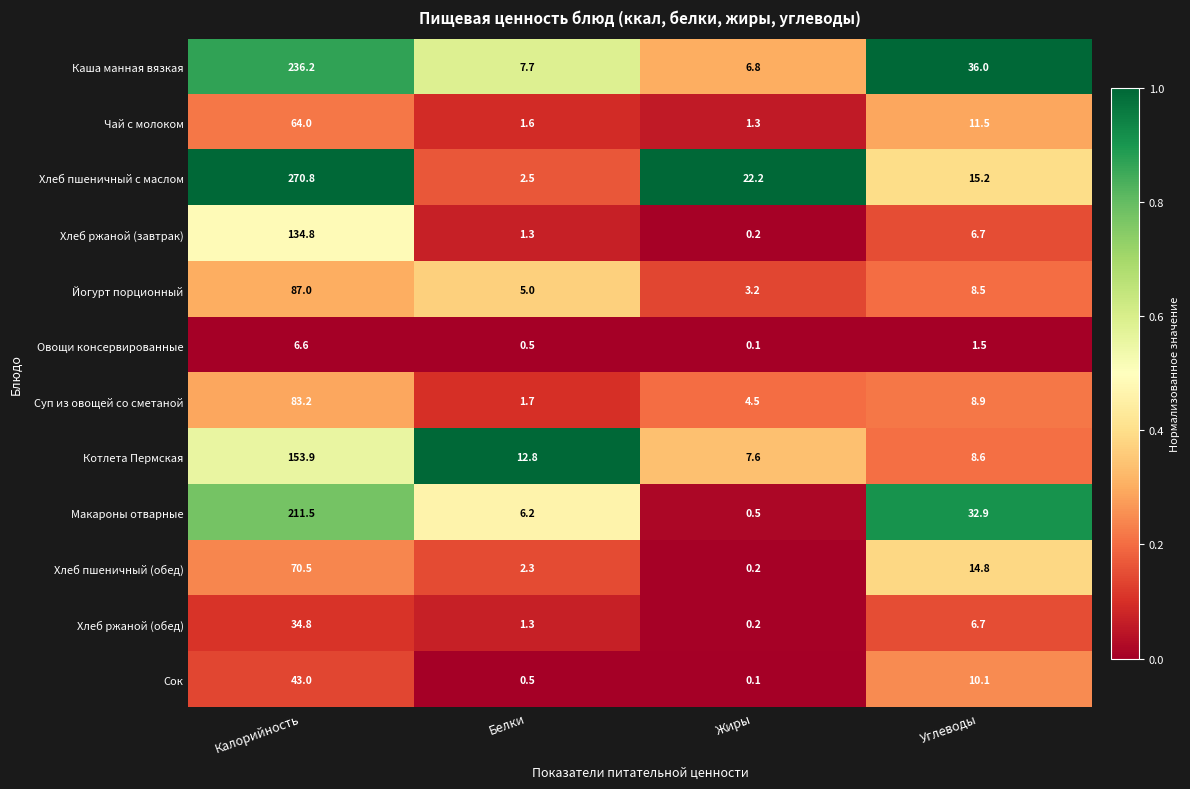

At which category does the chart reach its minimum across all series?

Жиры